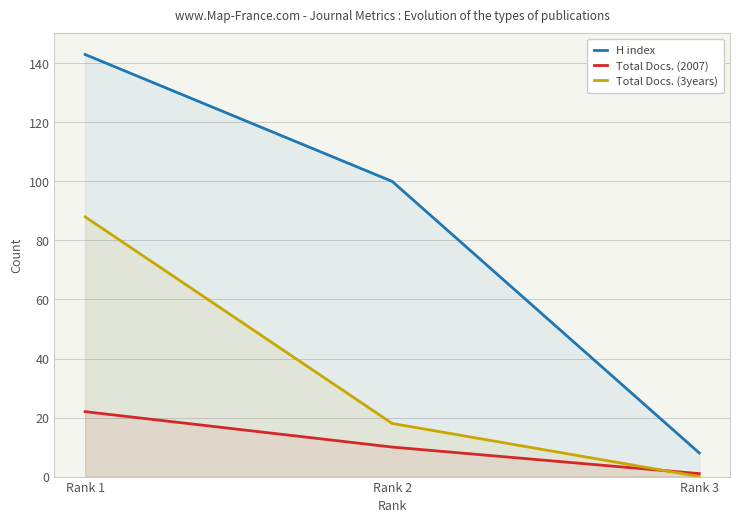

List the series in order of their peak value, lowest first.

Total Docs. (2007), Total Docs. (3years), H index